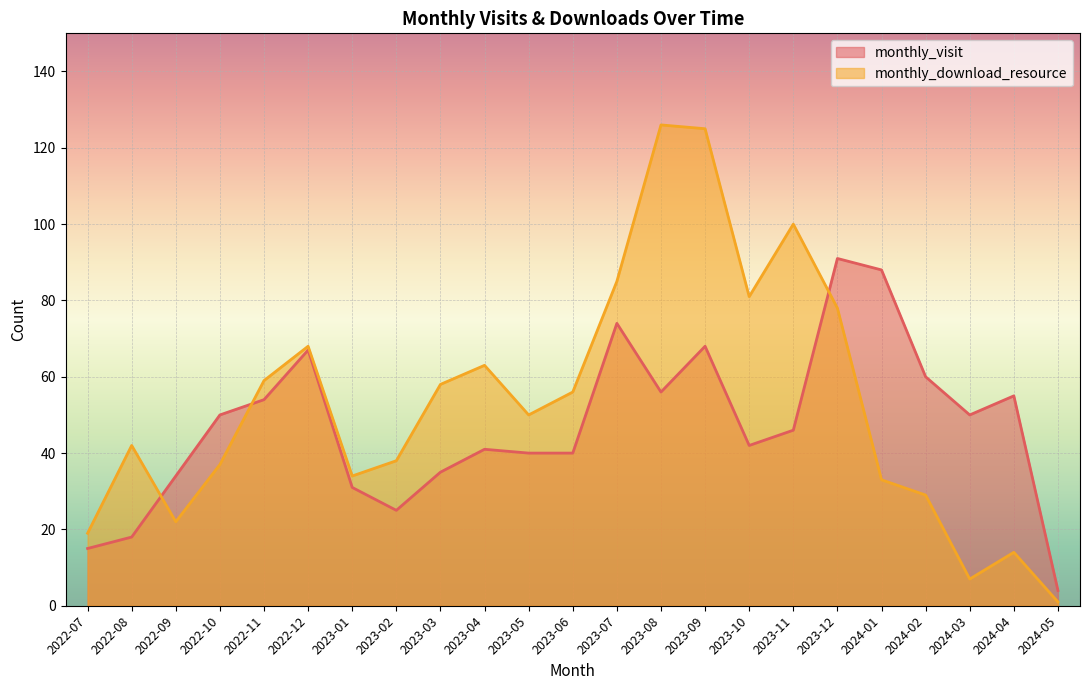

The value of monthly_visit at 2022-10 is 72. True or false?

False